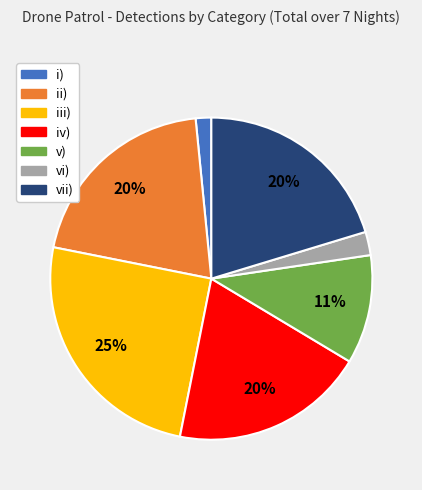

To the nearest percent, what portion does ii) represent?

20%